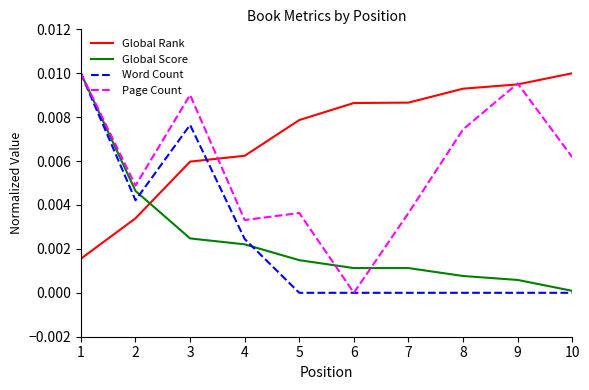

Is it true that Page Count equals 0.0 at 3?

True